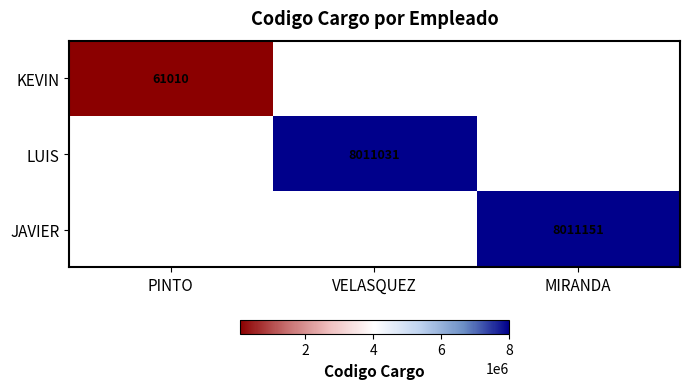

True or false: KEVIN has a value of 14129 at PINTO.

False